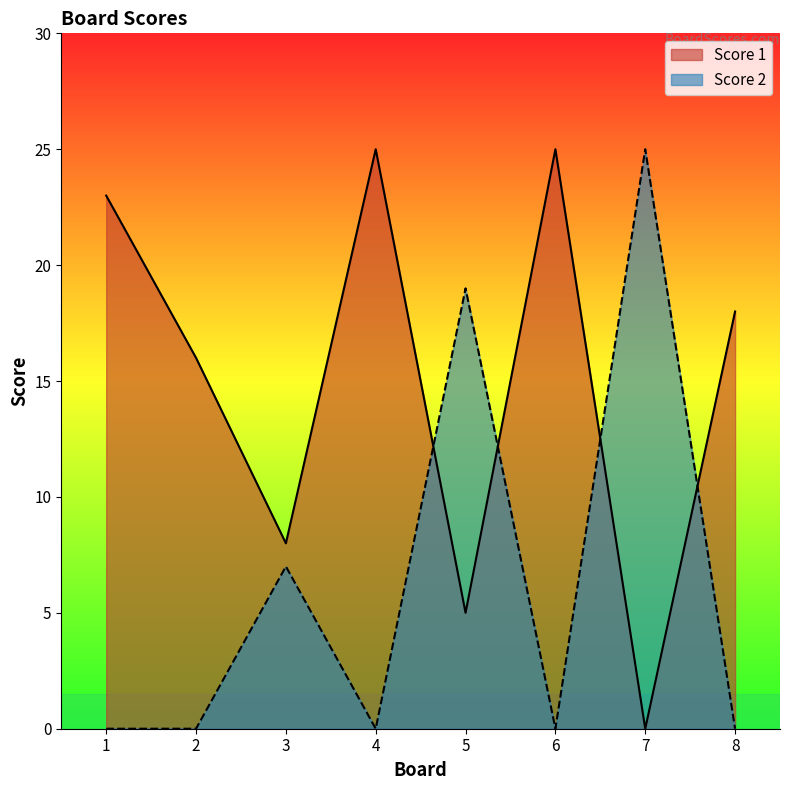

What is the average value of the Score 1 series?

15